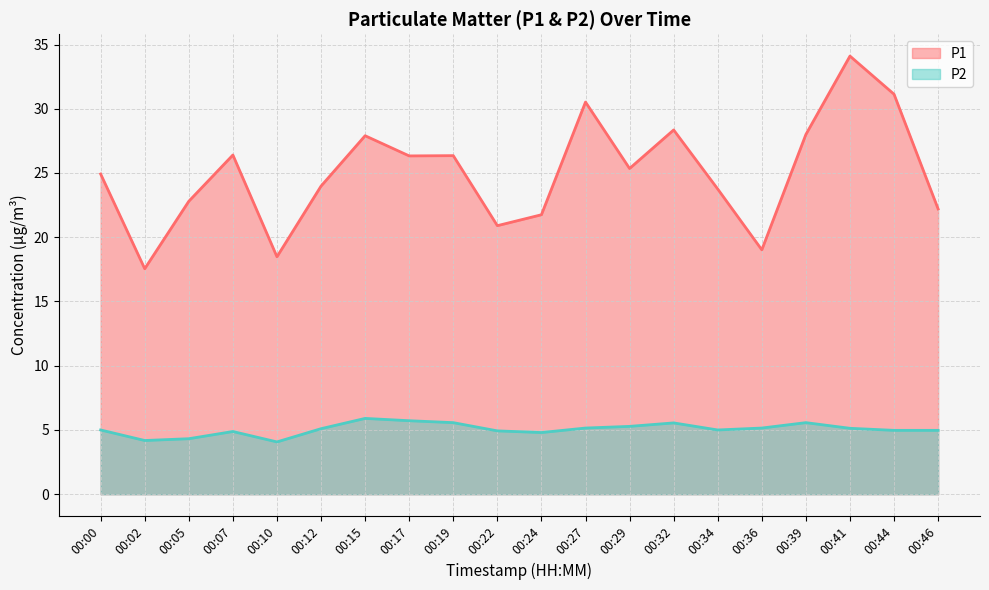

Between 00:39 and 00:44, which series saw the biggest shift?

P1